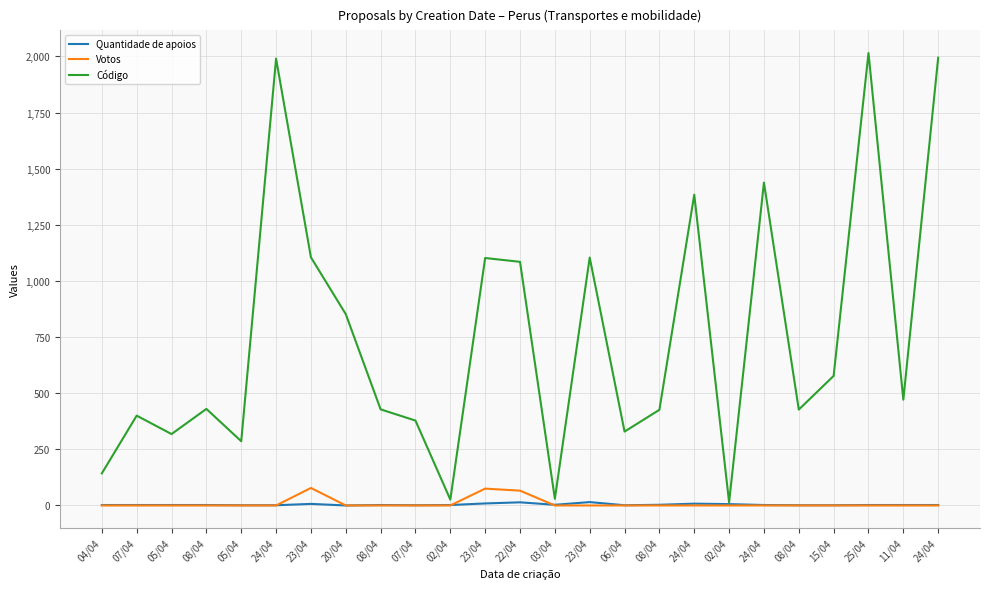

Does the chart have visible grid lines?

Yes